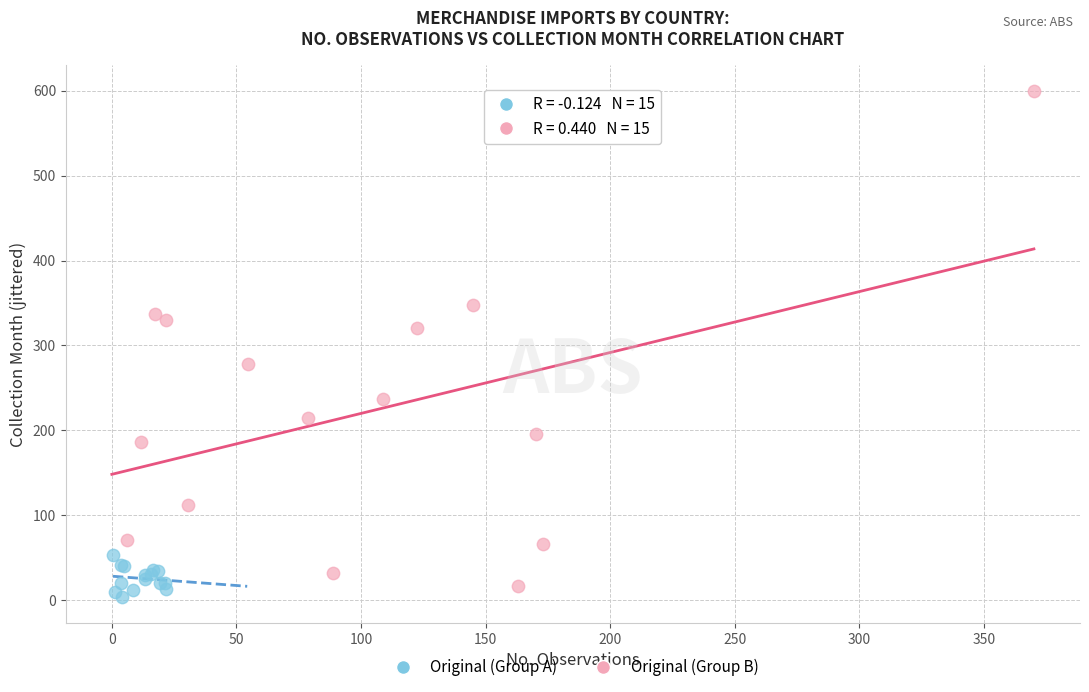

Which series reaches the maximum Y coordinate?

Original (Group B)